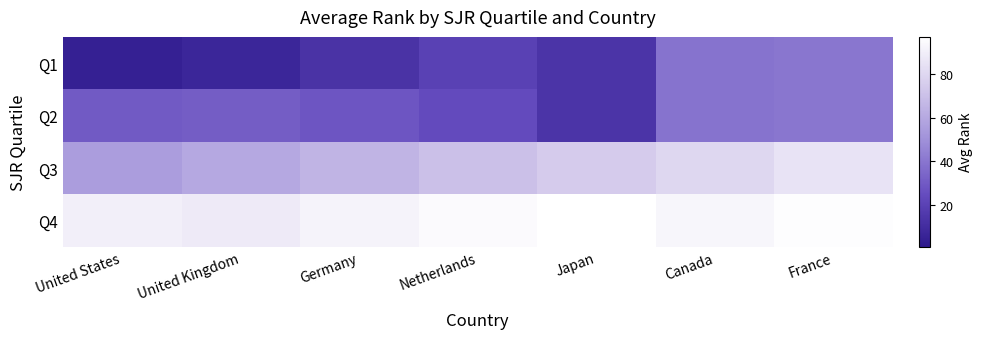

Reading left to right, transcribe all the data shown in this chart.

Q1: United States=4.5	United Kingdom=7.0	Germany=13.0	Netherlands=20.0	Japan=14.0	Canada=39.0	France=40.0
Q2: United States=30.0	United Kingdom=31.0	Germany=28.0	Netherlands=24.0	Japan=14.0	Canada=39.0	France=40.0
Q3: United States=55.0	United Kingdom=60.0	Germany=65.0	Netherlands=70.0	Japan=75.0	Canada=80.0	France=85.0
Q4: United States=90.0	United Kingdom=88.0	Germany=92.0	Netherlands=95.0	Japan=97.0	Canada=93.0	France=96.0